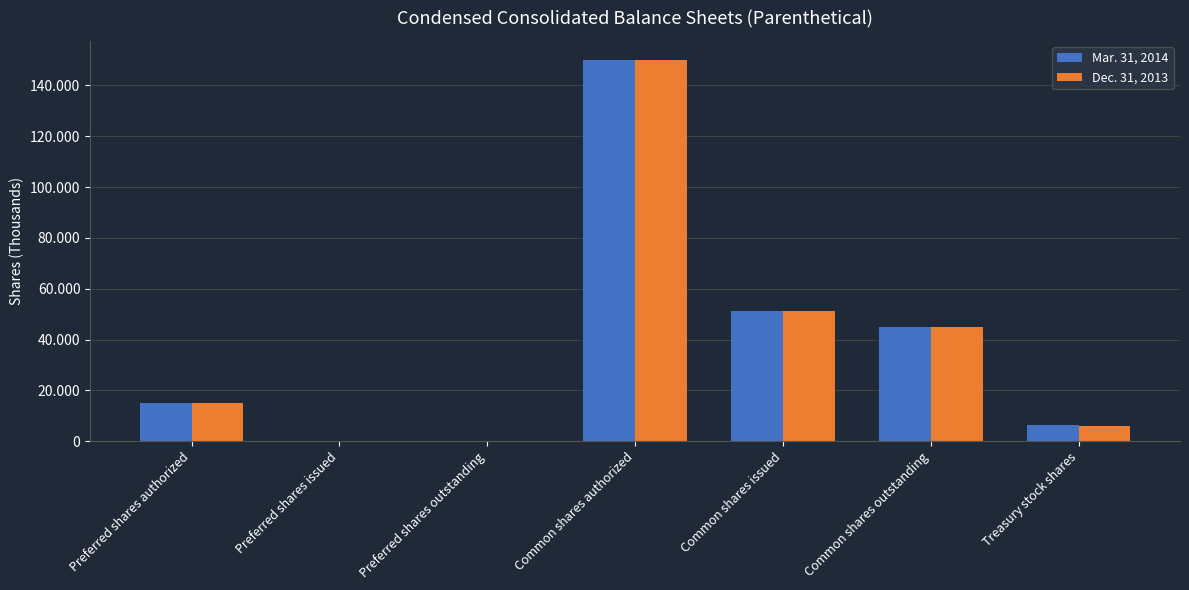

True or false: Dec. 31, 2013 has a value of 0 at Preferred shares issued.

True